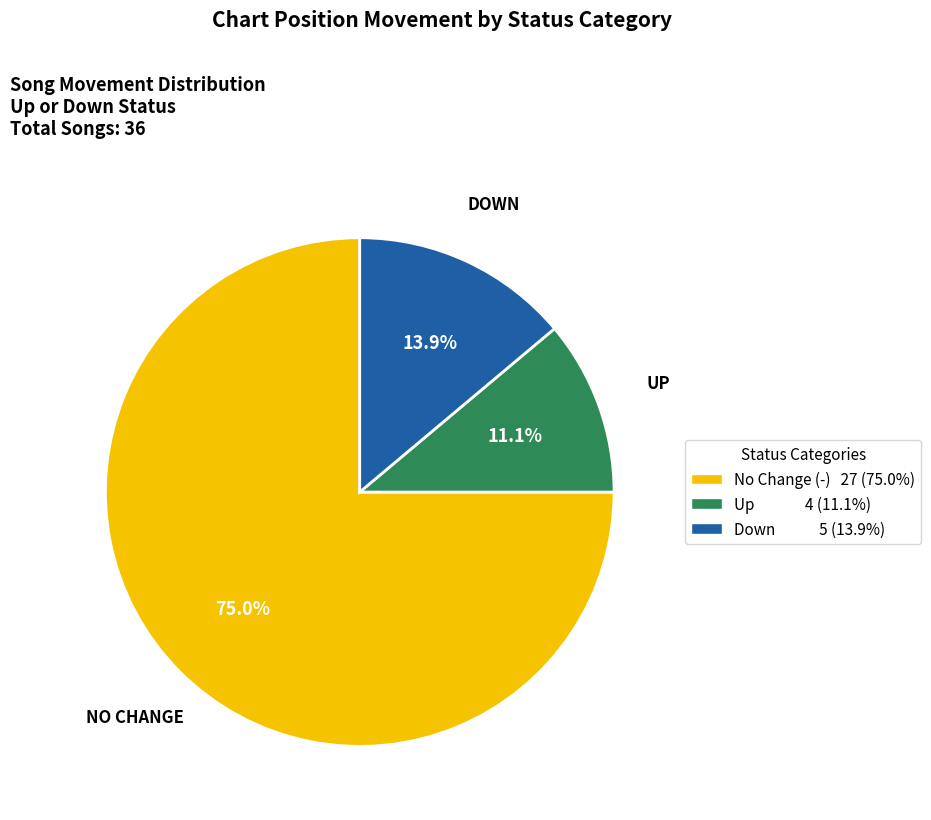

How many segments does this pie chart have?

3